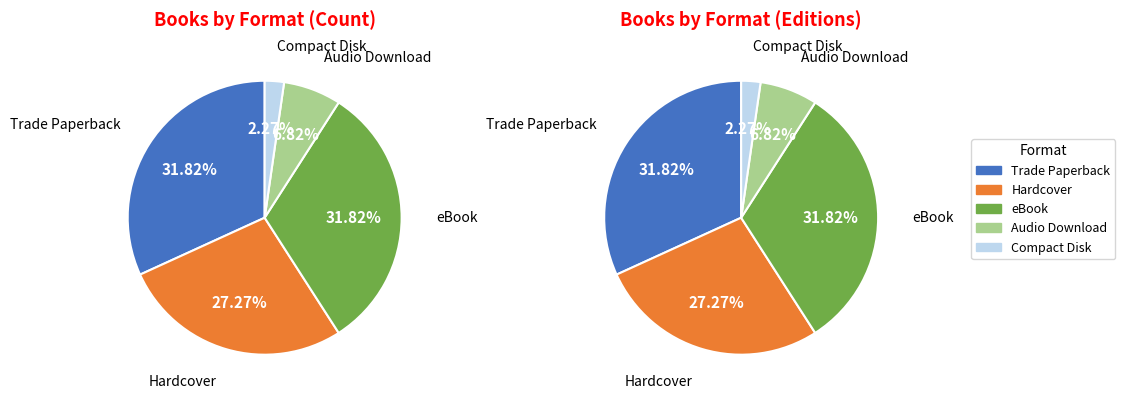

What percentage do Compact Disk and Hardcover together represent?

29.5%